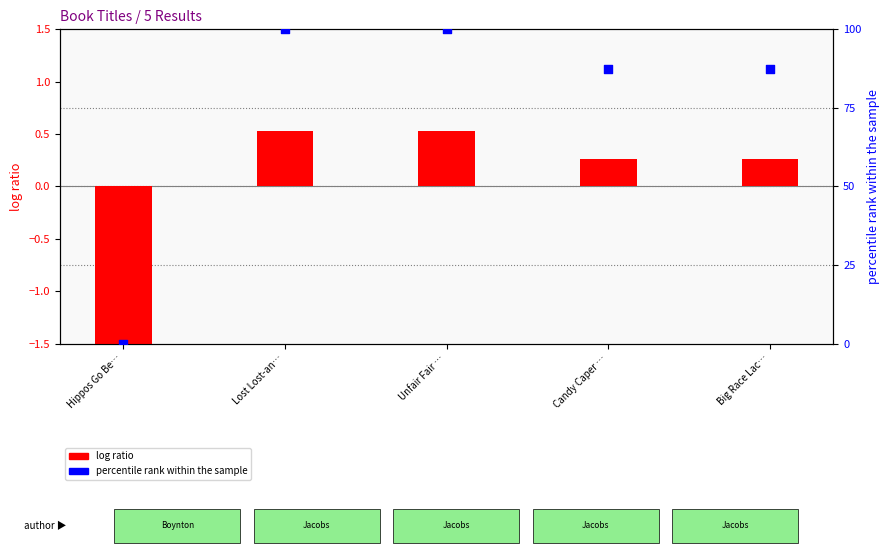

Which series has the largest total across all categories?

percentile rank within the sample